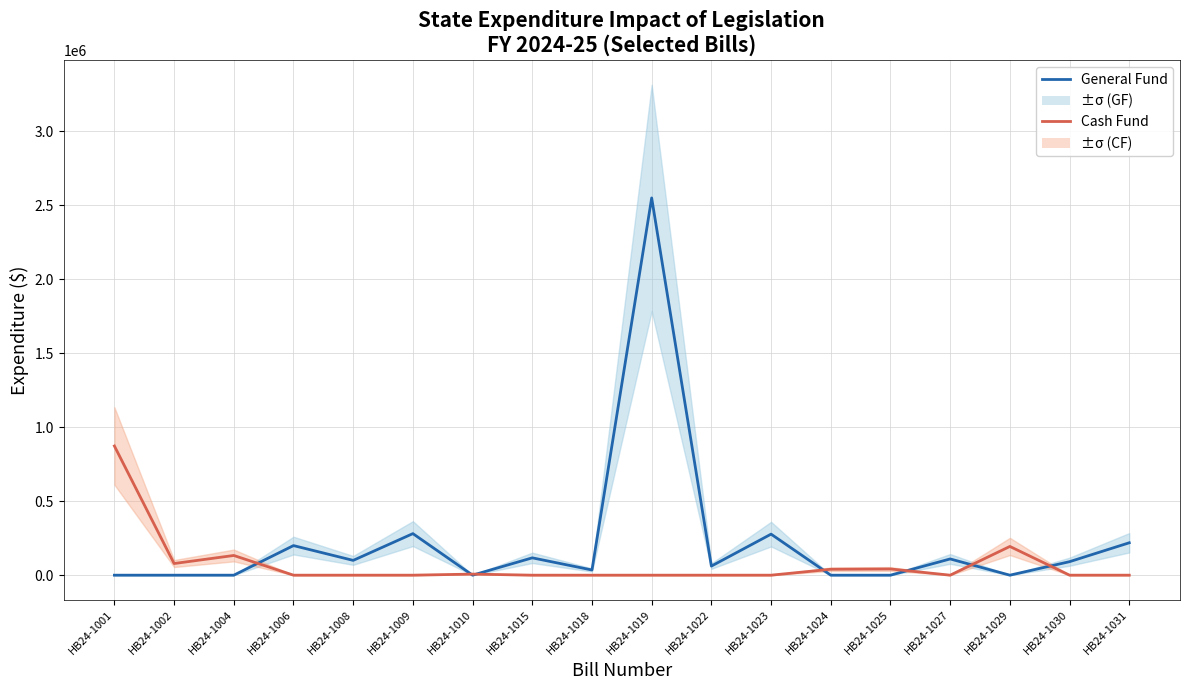

Which series has the largest total across all categories?

General Fund Budget Year